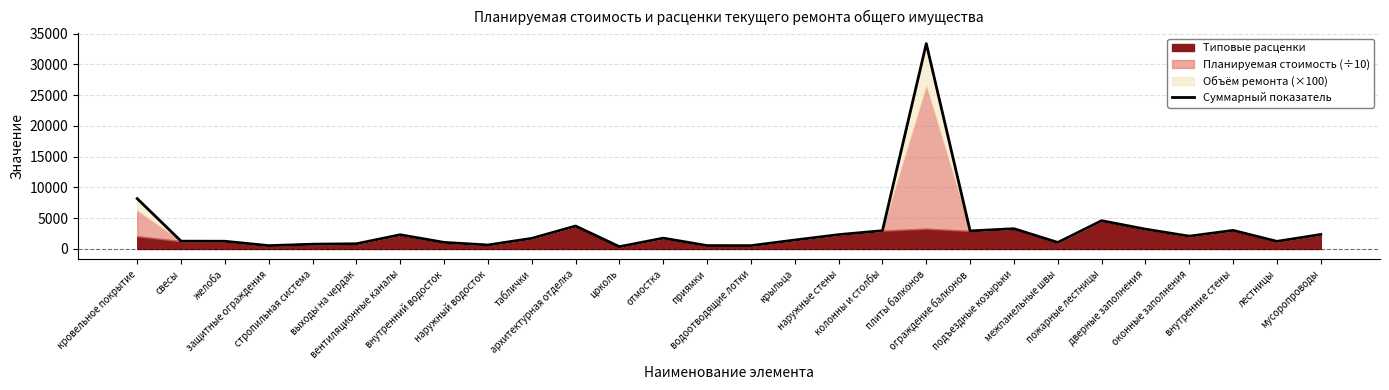

The chart shows a value of 1256.0 at желоба. True or false?

True